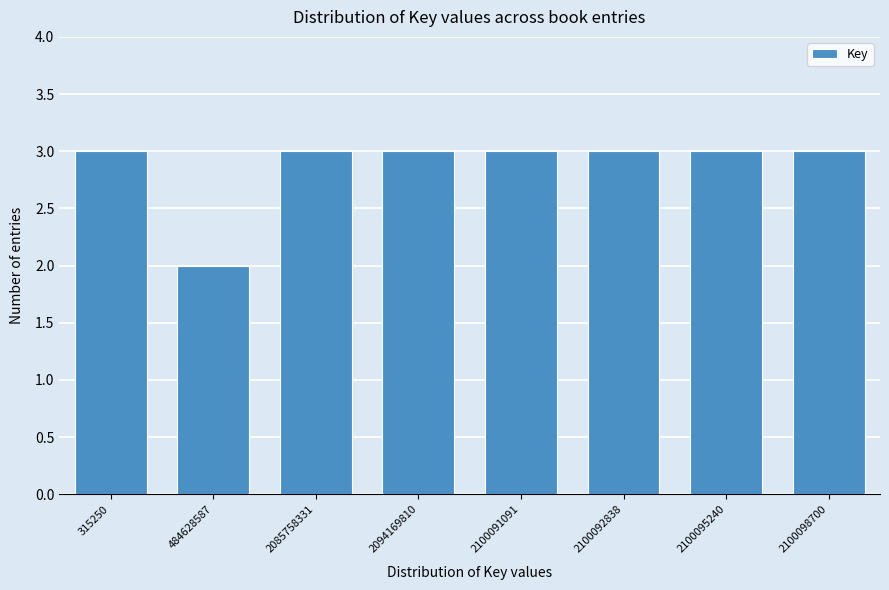

Reading right to left, list all the values displayed in this chart.

3	3	3	3	3	3	2	3